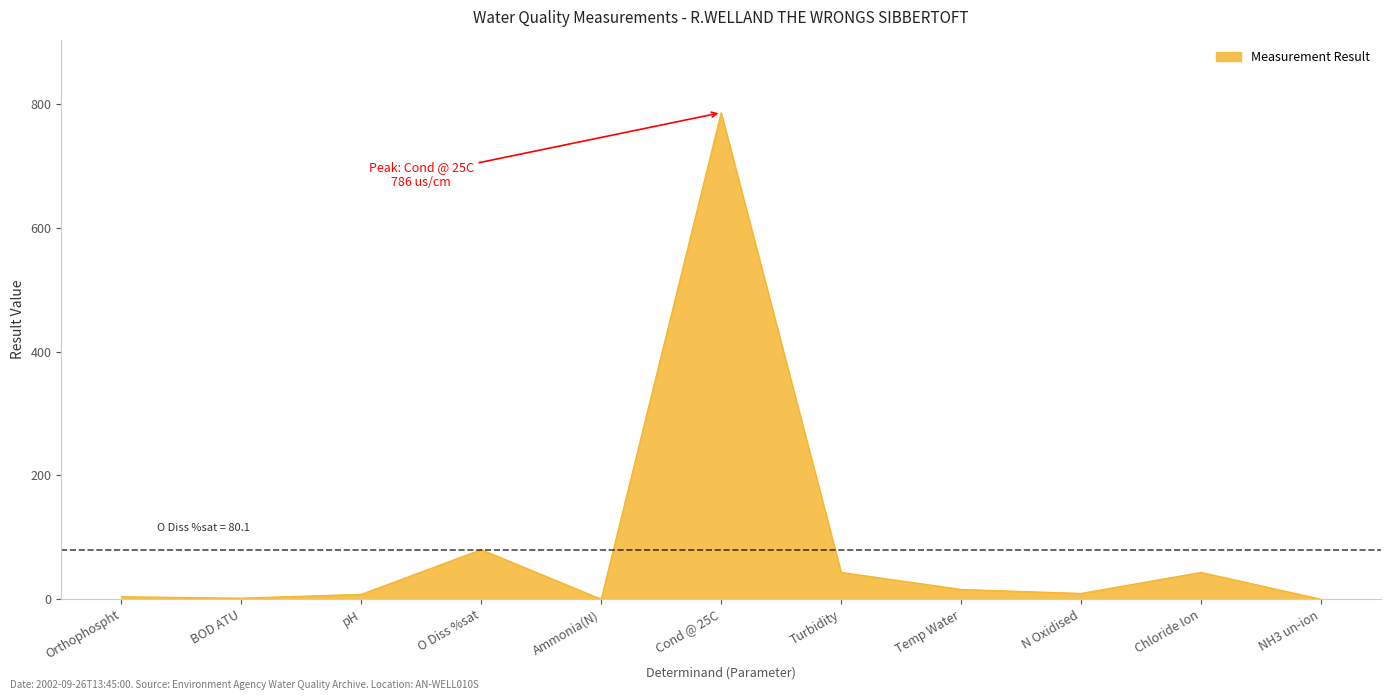

Between Cond @ 25C and pH, which is larger?

Cond @ 25C